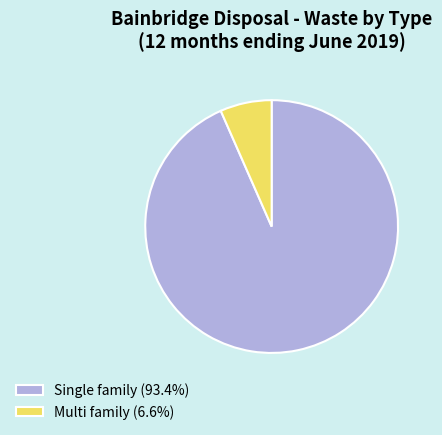

Which category has the smallest portion of the pie?

Multi family